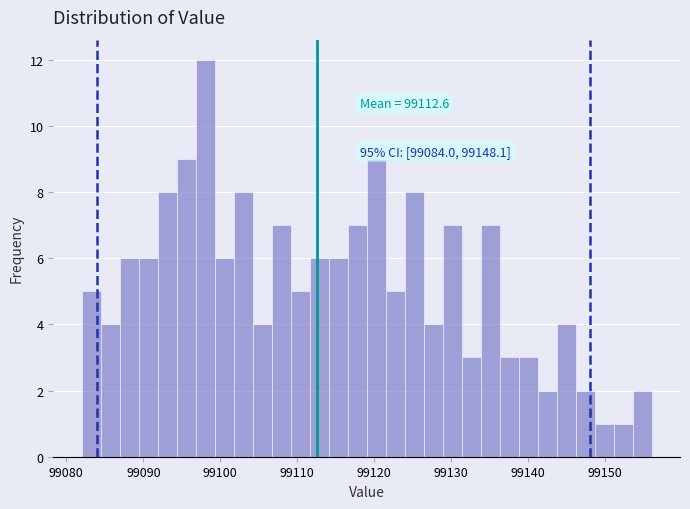

Read against the x-axis, roughly where is the centre of the tallest bar?

99098